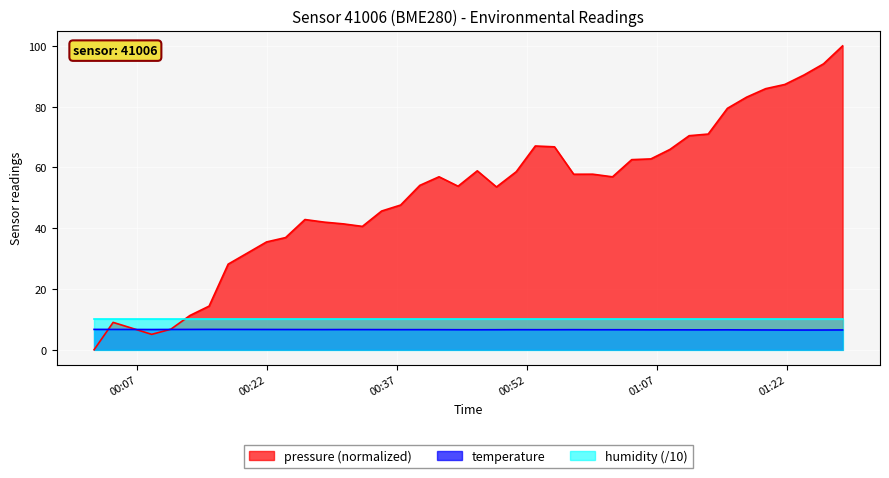

True or false: humidity (/10) and temperature cross at least once.

False